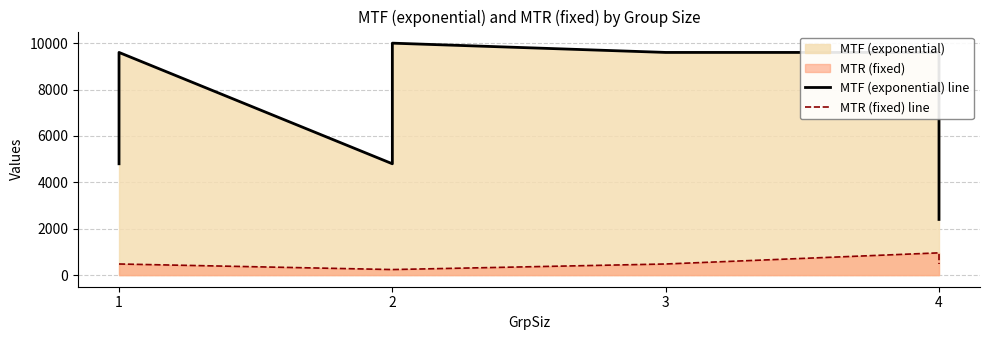

At how many categories does at least one series exceed 4107?

6